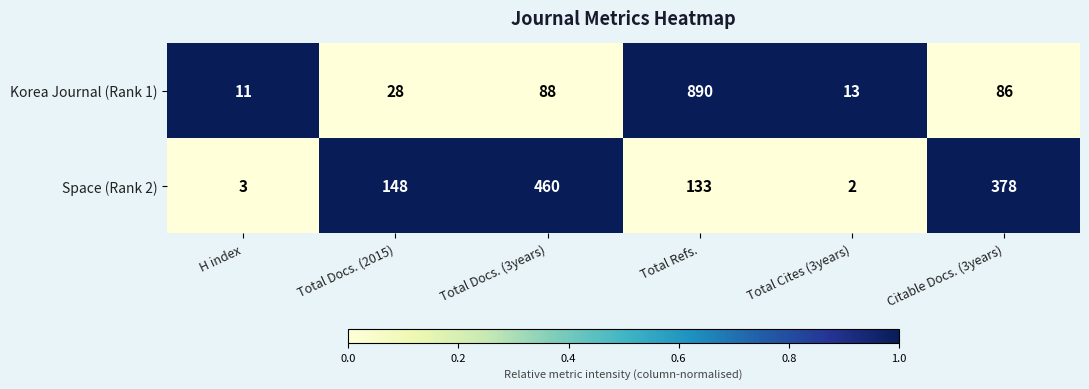

At which category does the chart reach its minimum across all series?

Total Cites (3years)